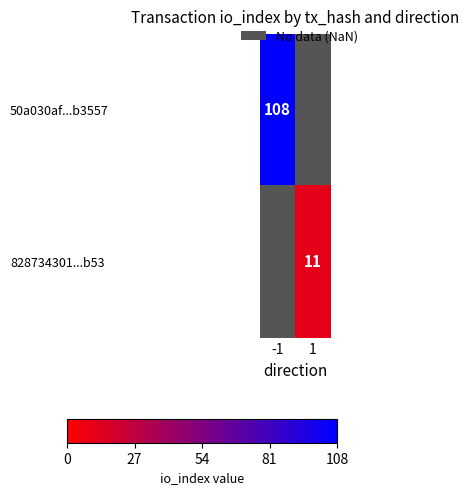

The value of 828734301...b53 at 1 is 17. True or false?

False